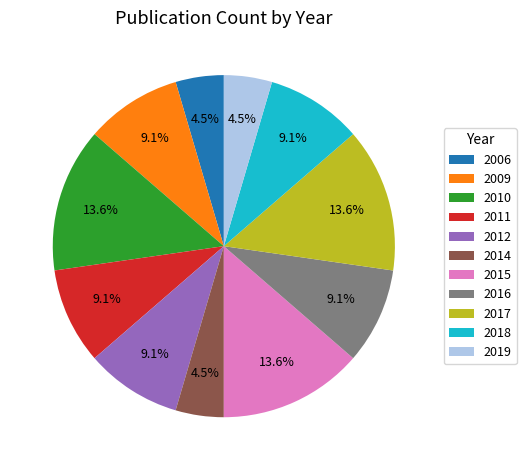

Does 2016 represent more than half of the total?

No